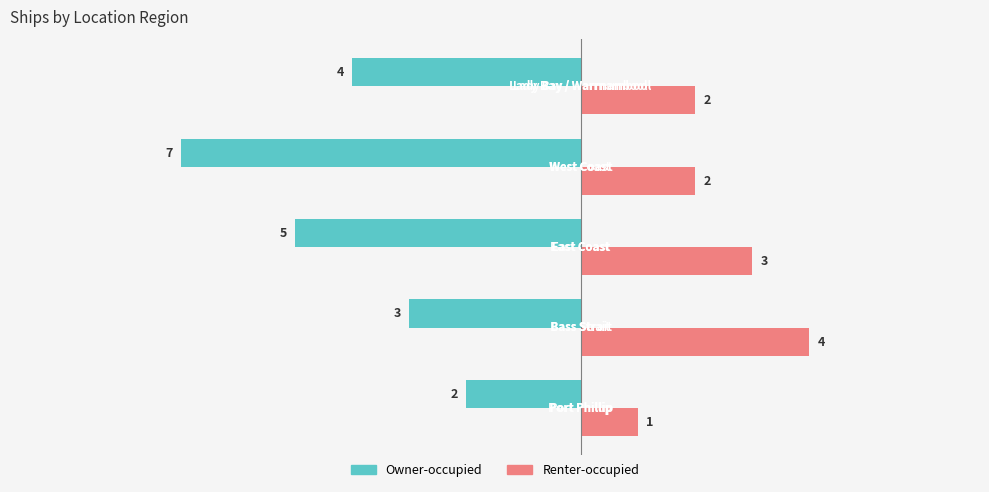

Which series has the largest total across all categories?

Renter-occupied